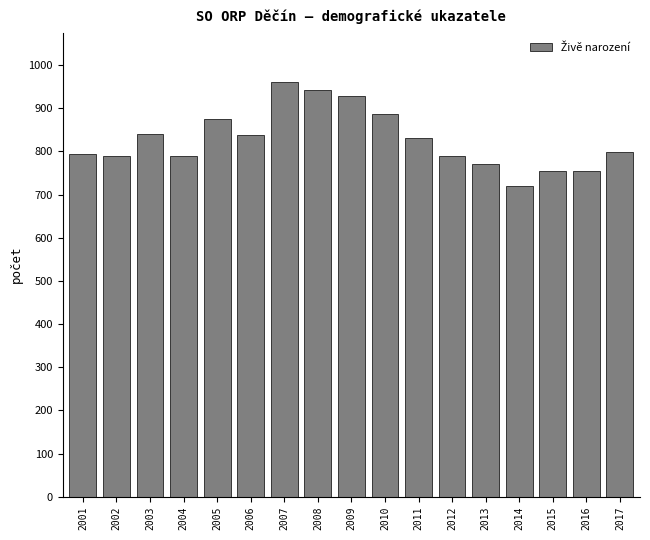

What is the sum of the values at 2005 and 2016?

1630